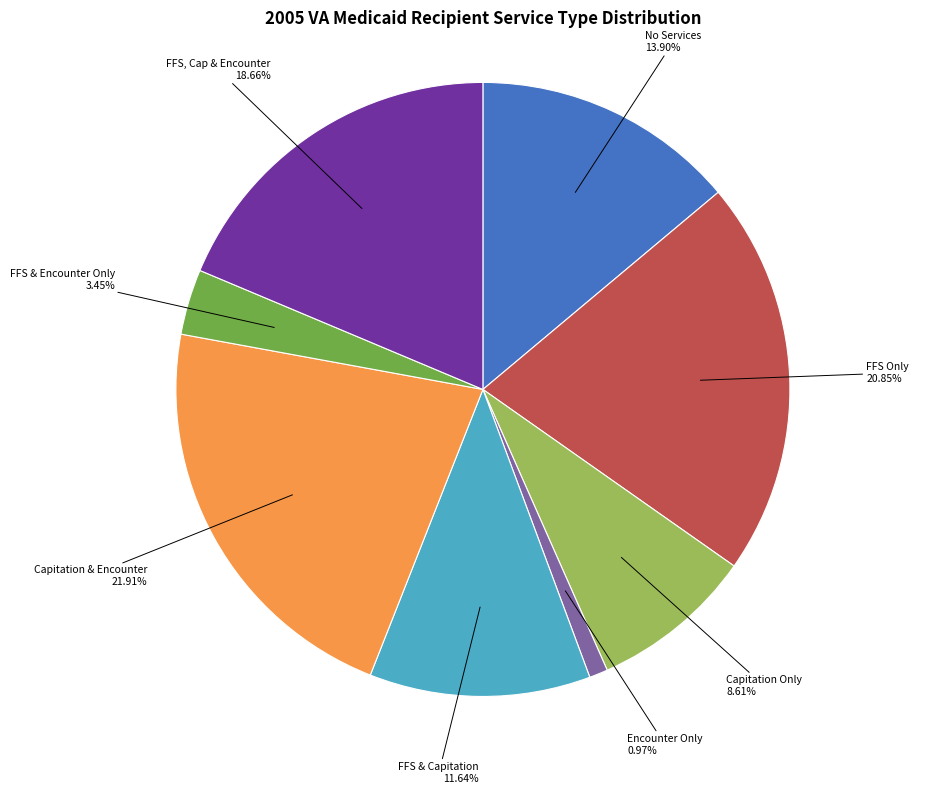

Does any single category account for the majority?

No